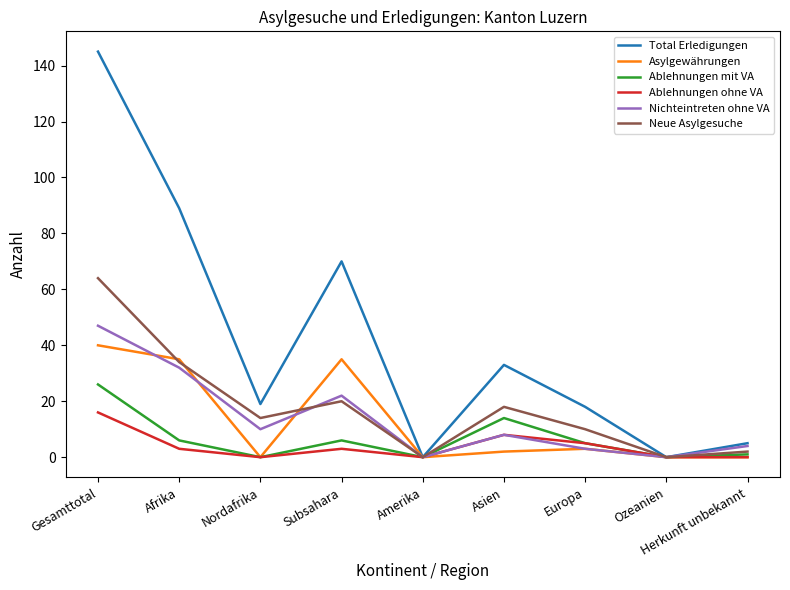

What is the sum of all Ablehnungen ohne VA values?

35